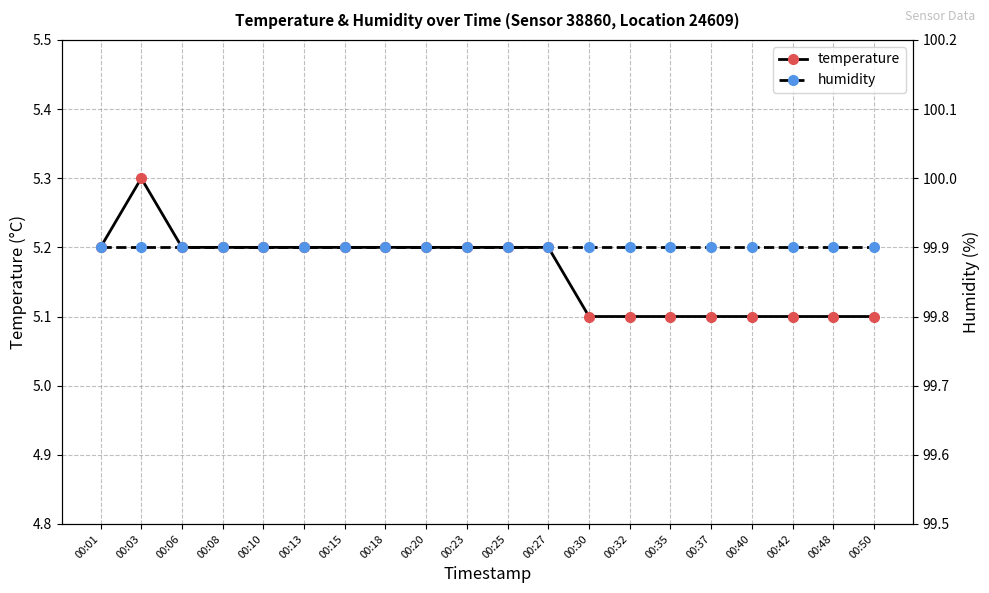

Rank the categories by temperature value from lowest to highest.

00:30, 00:32, 00:35, 00:37, 00:40, 00:42, 00:48, 00:50, 00:01, 00:06, 00:08, 00:10, 00:13, 00:15, 00:18, 00:20, 00:23, 00:25, 00:27, 00:03